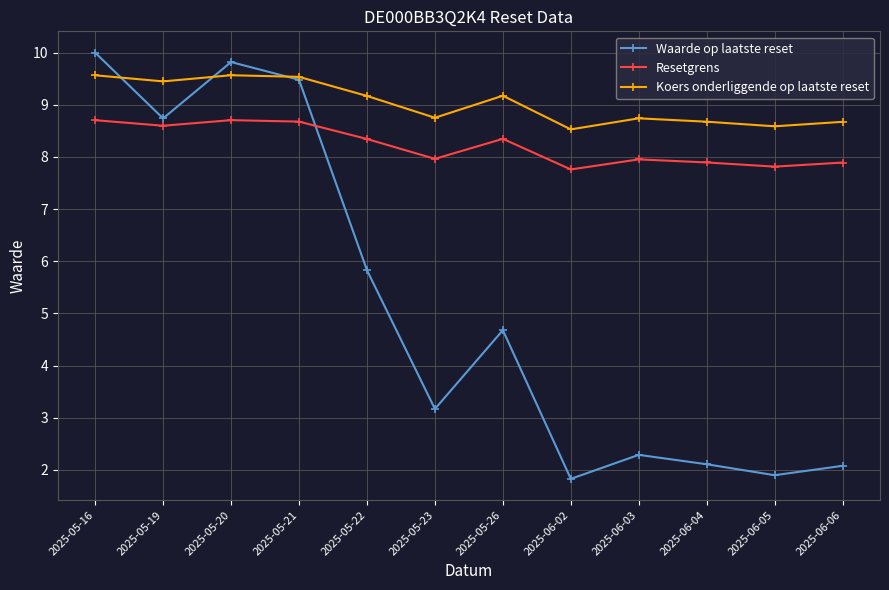

True or false: Waarde op laatste reset has a value of 9.8 at 2025-05-20.

True